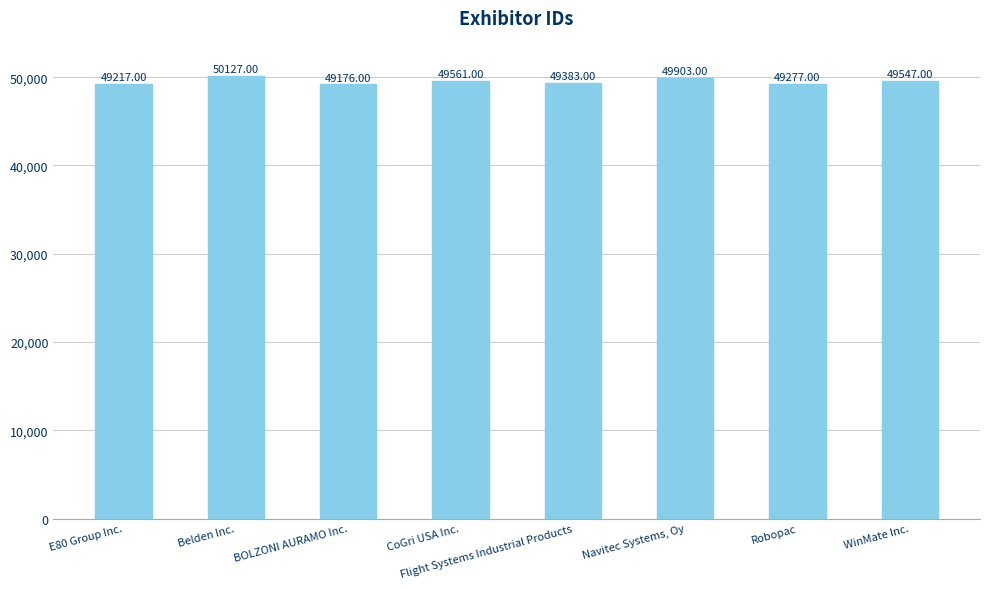

Rank the categories by value from lowest to highest.

BOLZONI AURAMO Inc., E80 Group Inc., Robopac, Flight Systems Industrial Products, WinMate Inc., CoGri USA Inc., Navitec Systems, Oy, Belden Inc.